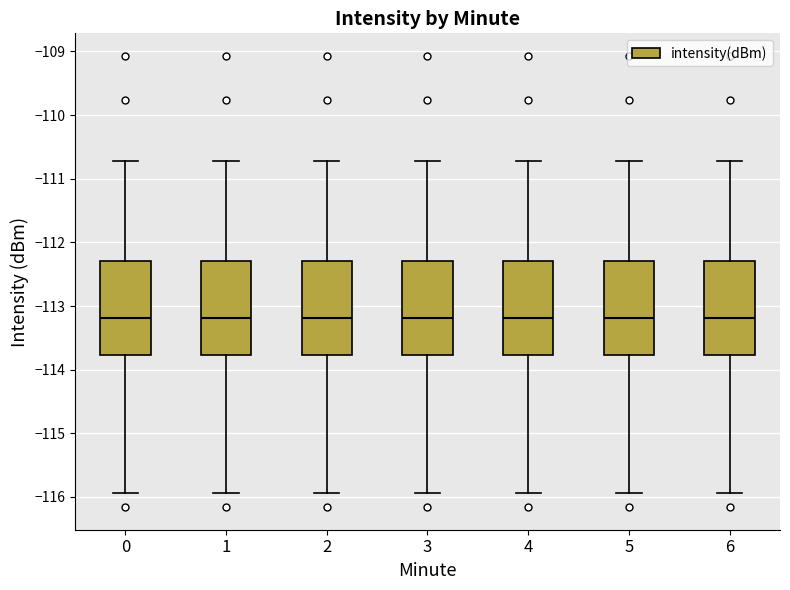

Reading left to right, transcribe this box plot: for each box, give where its median line is, the range the box spans, and where its two whiskers end, as read against the y-axis. The values are not printed on the chart, so give them approximately, as read against the axis.

0: median -113.2, box -113.8 to -112.3, whiskers -115.9 to -110.7
1: median -113.2, box -113.8 to -112.3, whiskers -115.9 to -110.7
2: median -113.2, box -113.8 to -112.3, whiskers -115.9 to -110.7
3: median -113.2, box -113.8 to -112.3, whiskers -115.9 to -110.7
4: median -113.2, box -113.8 to -112.3, whiskers -115.9 to -110.7
5: median -113.2, box -113.8 to -112.3, whiskers -115.9 to -110.7
6: median -113.2, box -113.8 to -112.3, whiskers -115.9 to -110.7